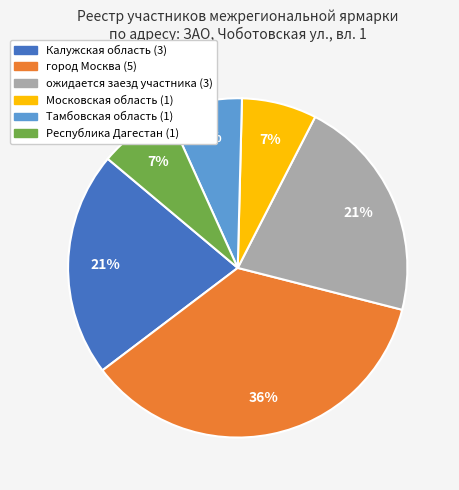

To the nearest percent, what is the average slice percentage?

17%